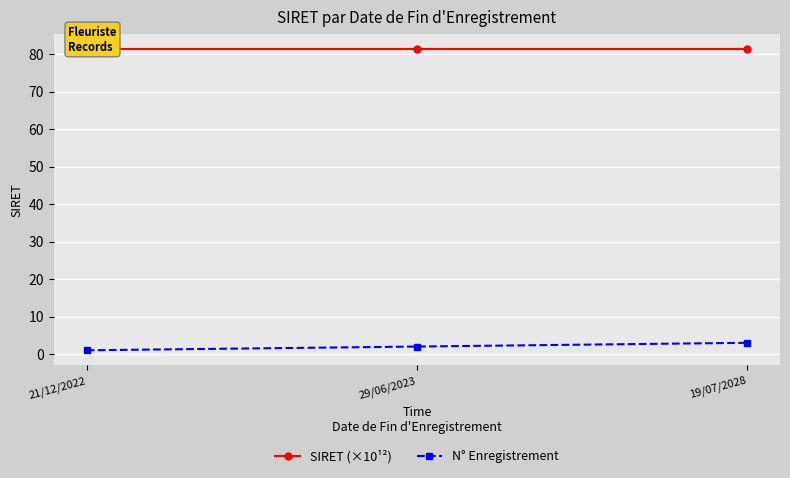

What is the average value of the N° Enregistrement series?

2